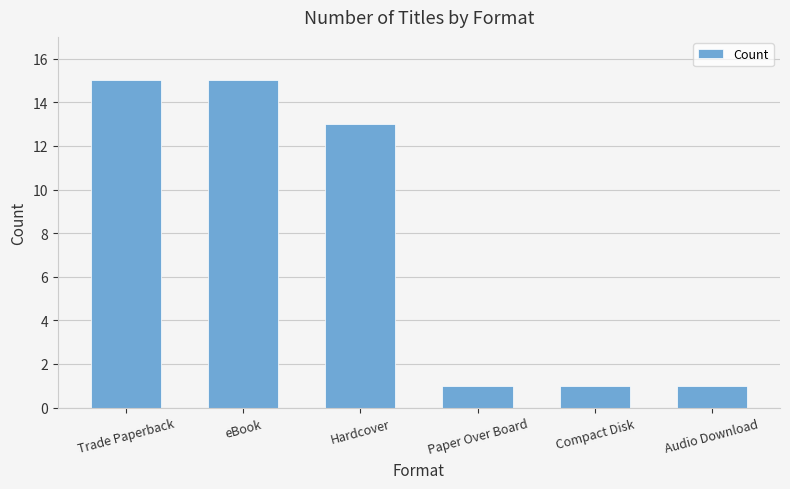

What is the label of the 5th bar from the left?

Compact Disk